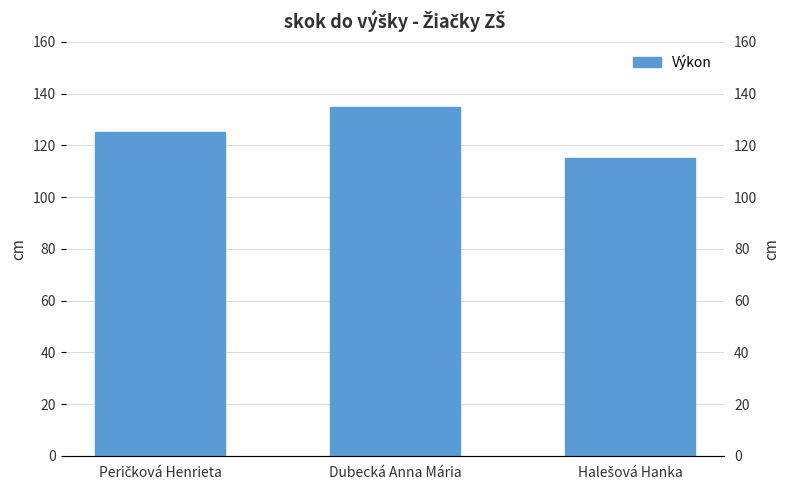

Rank the categories by value from highest to lowest.

Dubecká Anna Mária, Peričková Henrieta, Halešová Hanka